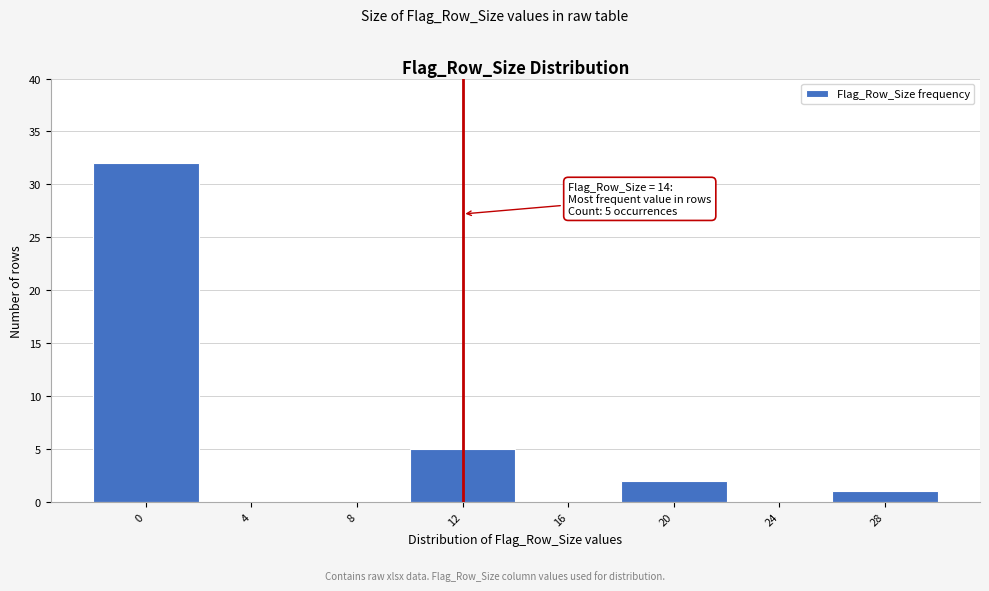

Reading right to left, what are all the values shown in this chart?

28=1	24=0	20=2	16=0	12=5	8=0	4=0	0=32